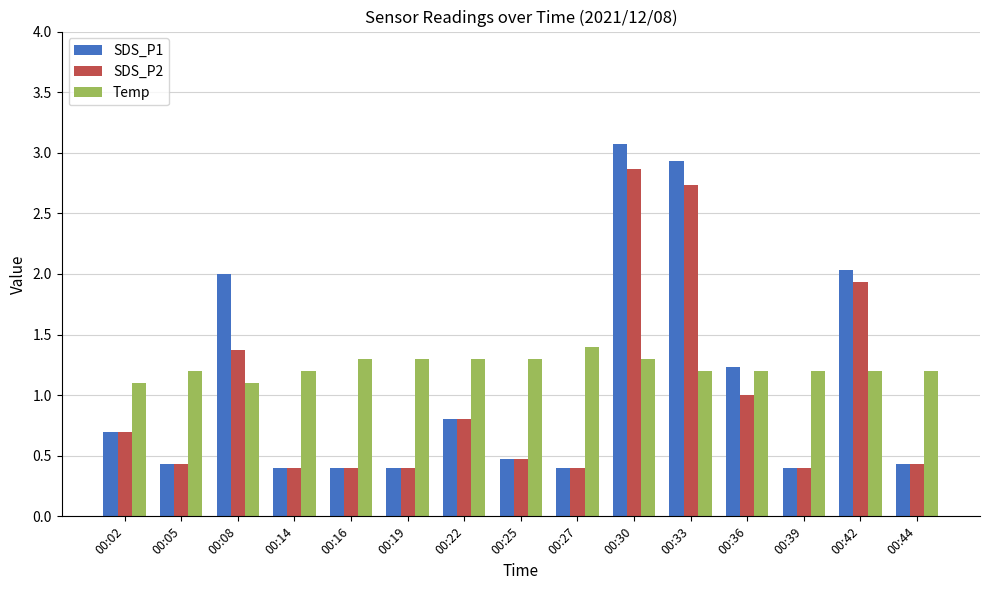

Rank the series by their maximum value, from lowest to highest.

Temp, SDS_P2, SDS_P1